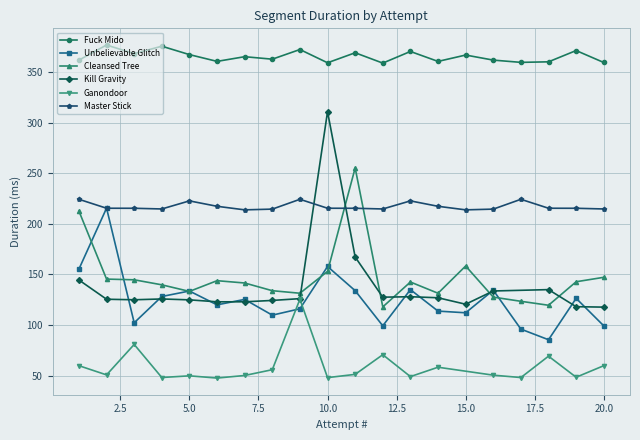

True or false: Unbelievable Glitch has a value of 22.8 at 14.

False